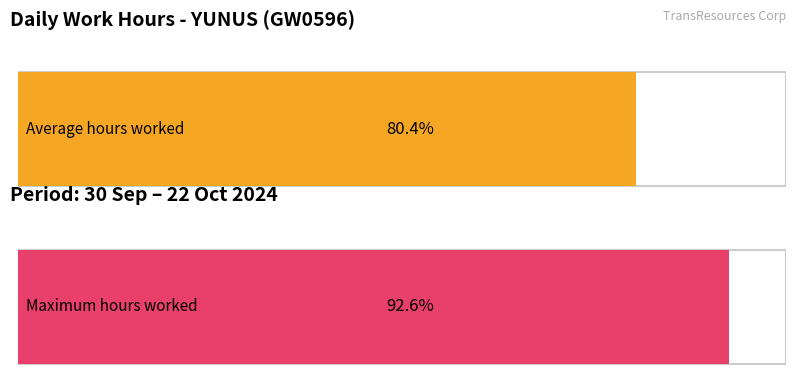

Is it true that the value at 11-Fri is 3.6?

False